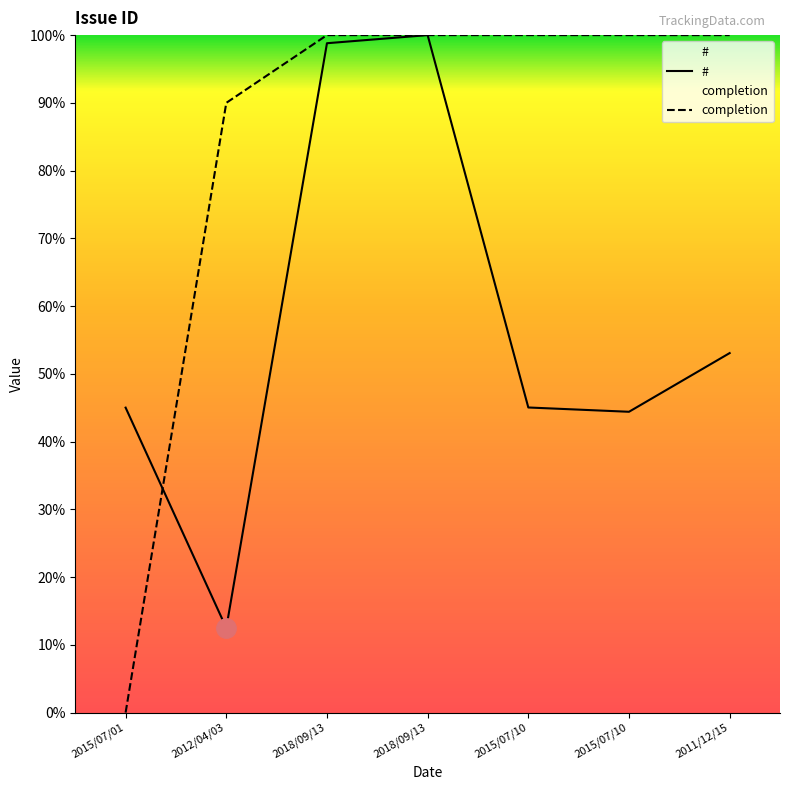

What is the difference between the maximum and minimum values in the # series?

87.5